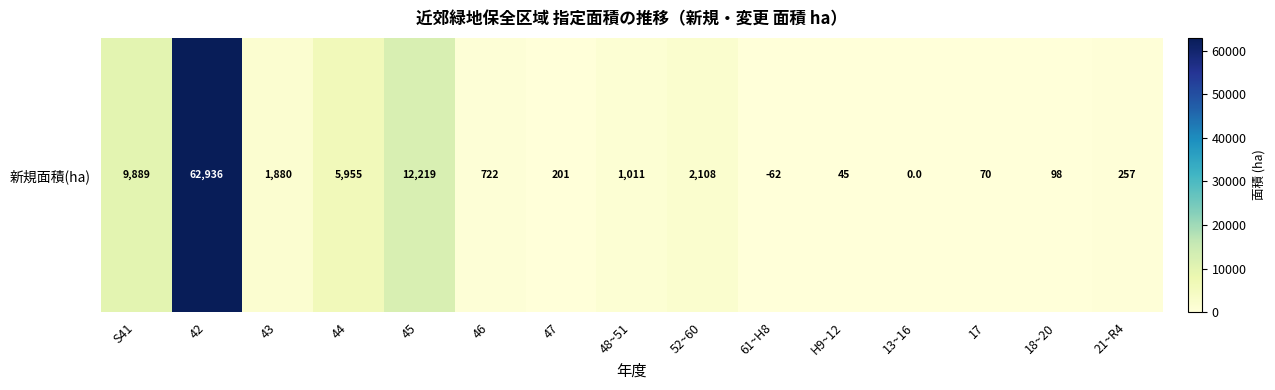

Approximately how many times larger is the value at 48~51 compared to 52~60?

0.5